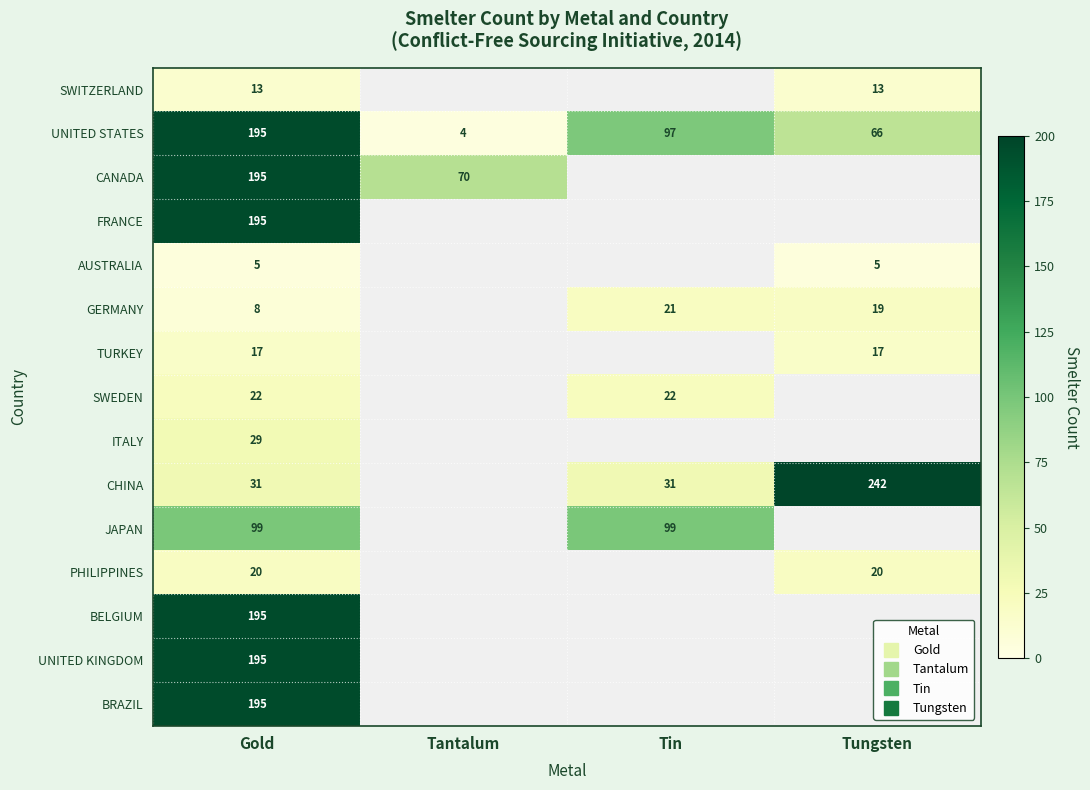

At which label does BRAZIL reach its minimum?

Gold